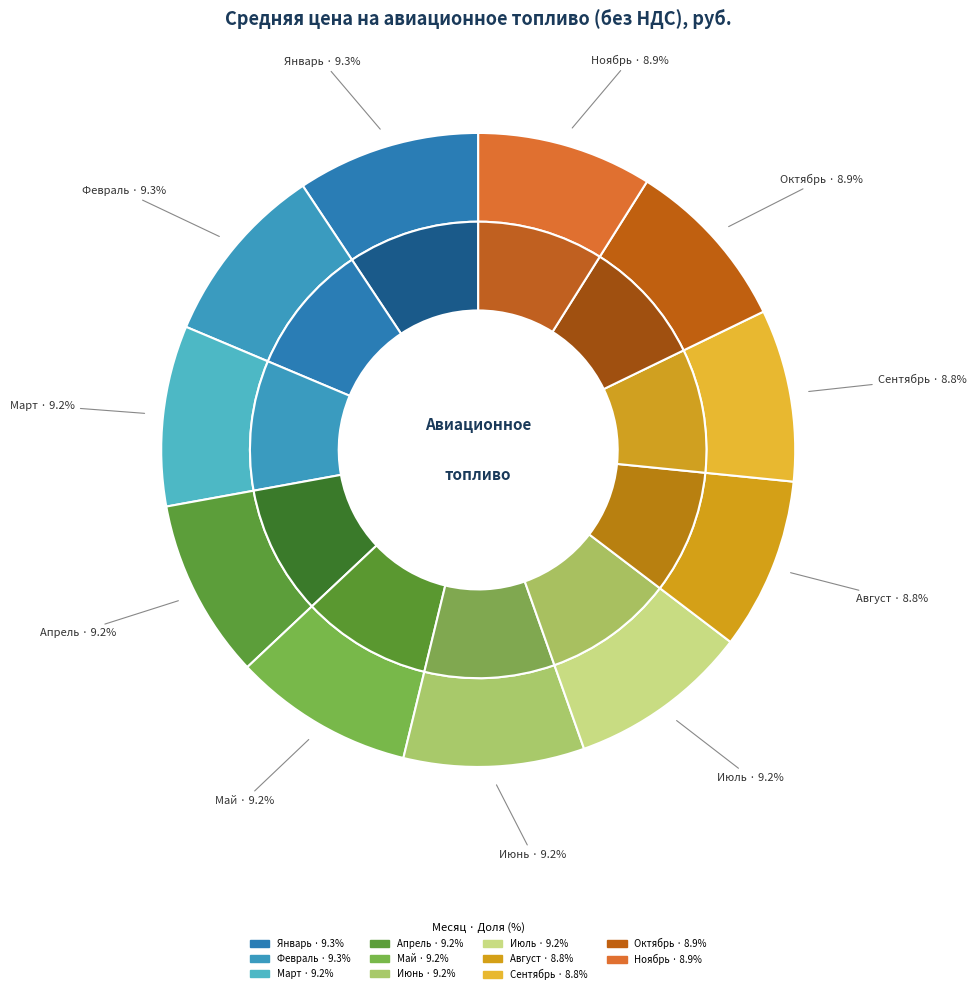

To the nearest percent, what percentage of the pie is Январь?

9%